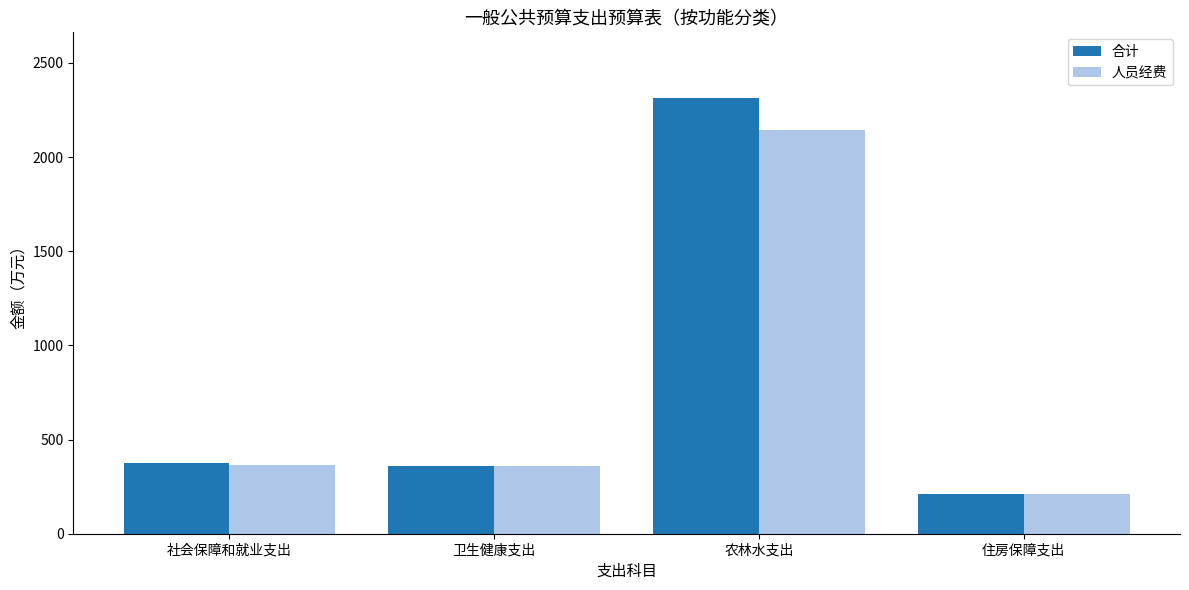

What is the difference between the 人员经费 values at 社会保障和就业支出 and 住房保障支出?

153.8